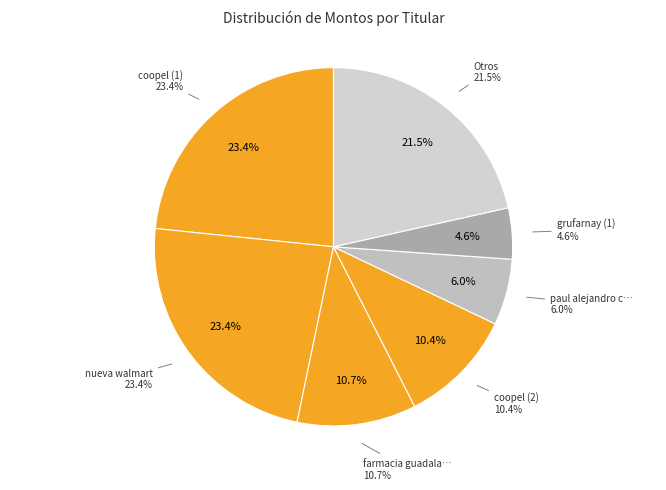

Which category has the biggest portion of the pie?

coopel (1)